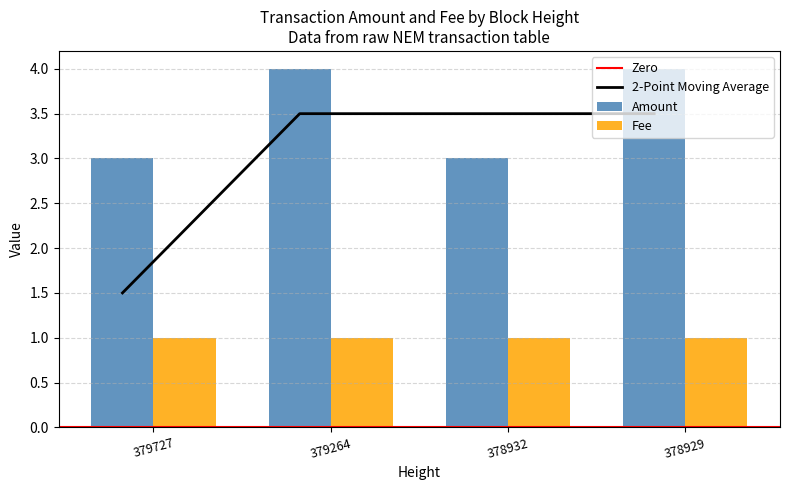

What is the sum of all Amount values?

14